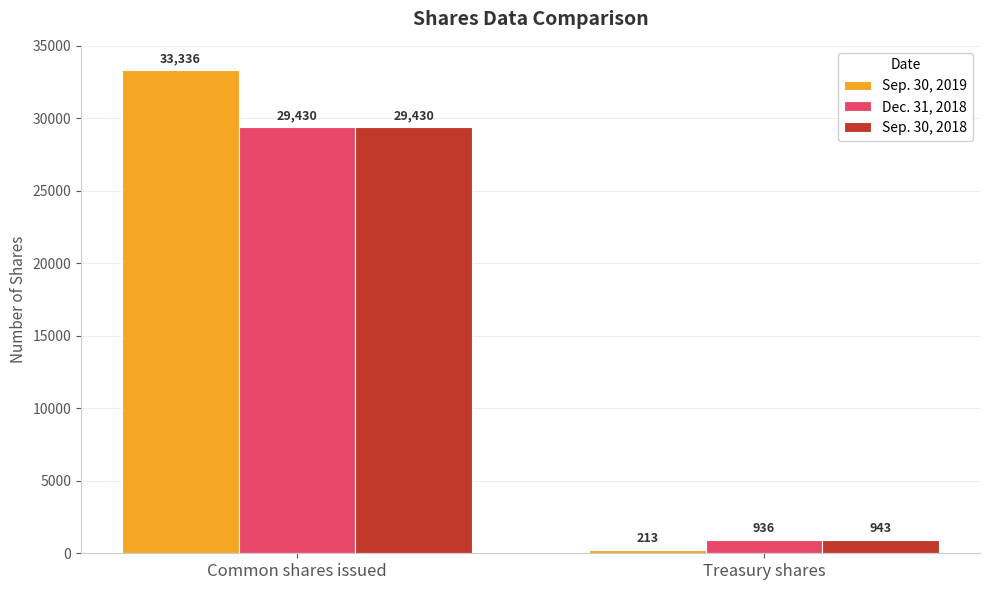

At how many categories does at least one series exceed 3931?

1